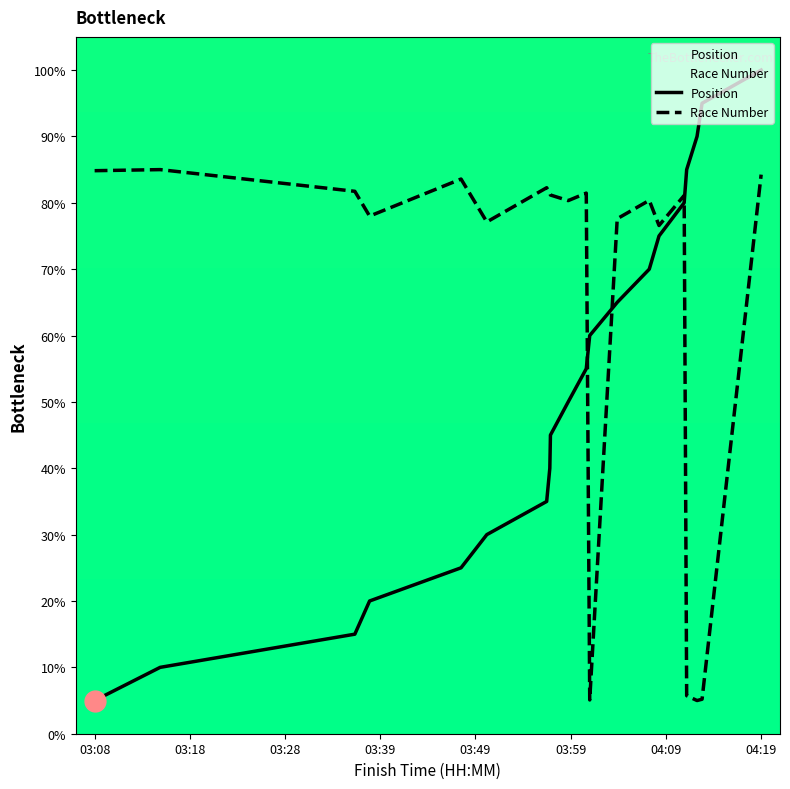

Which series has the largest range (max minus min)?

Position